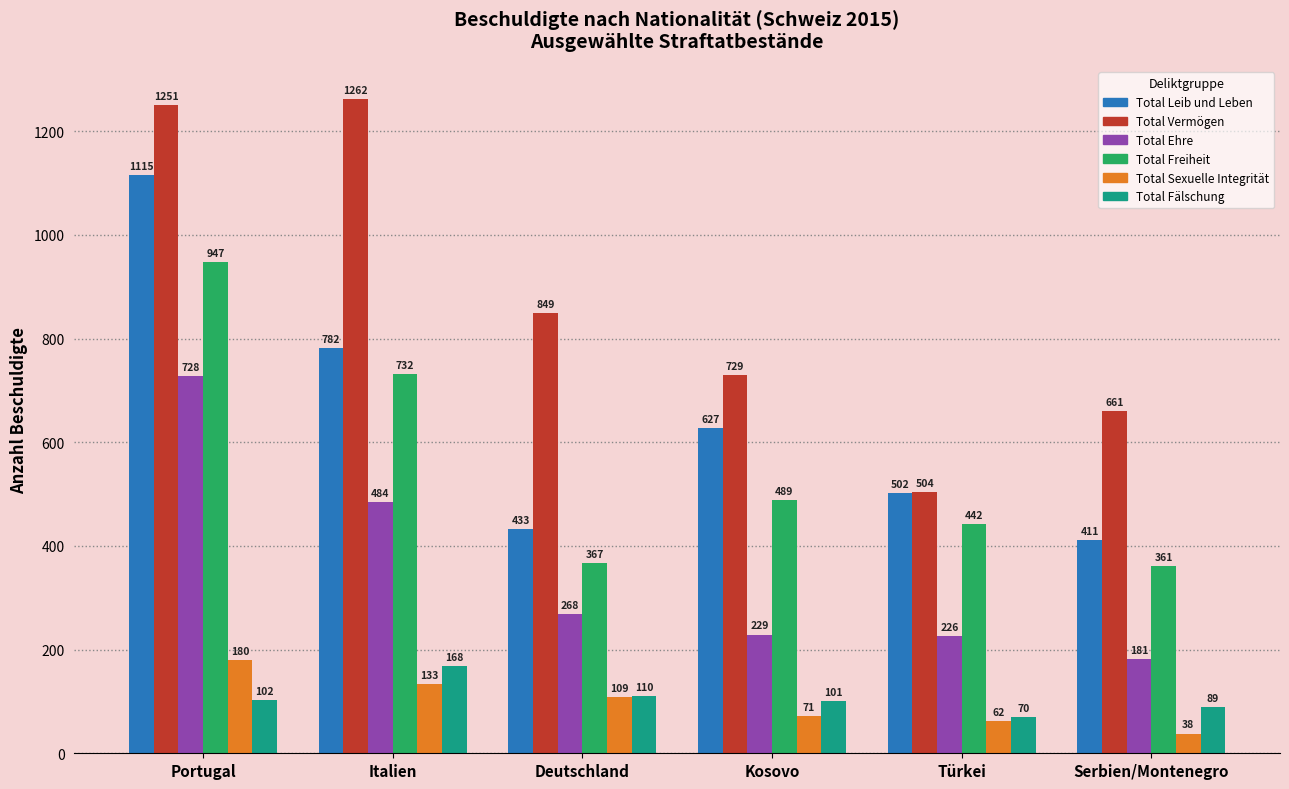

What is the maximum value for Total Ehre?

728